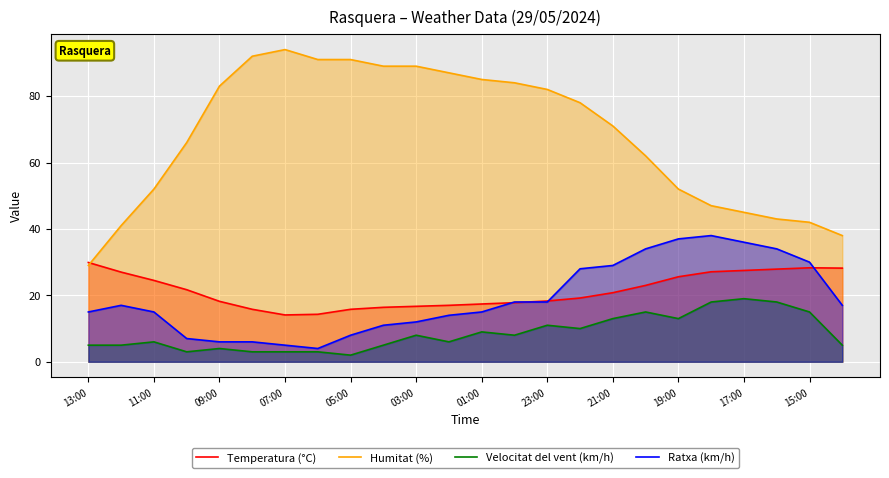

What is the highest value of the Humitat (%) series?

94.0